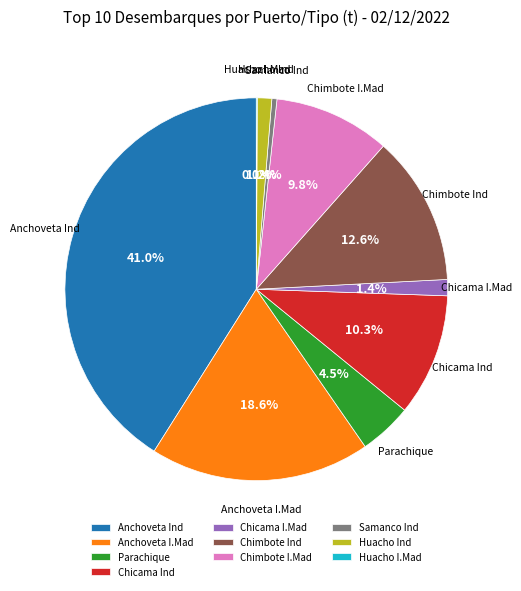

Which slice is the largest?

Anchoveta Ind